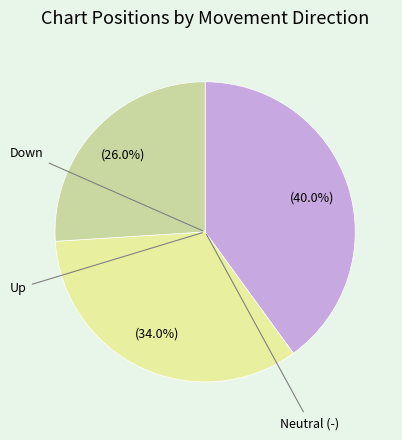

How many segments does this pie chart have?

3